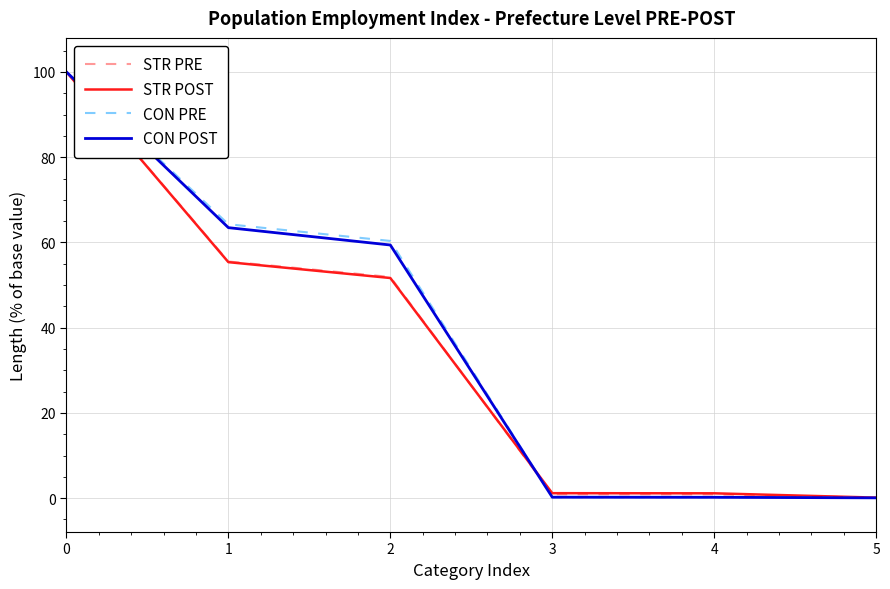

Is this an area chart (filled region under the line)?

No